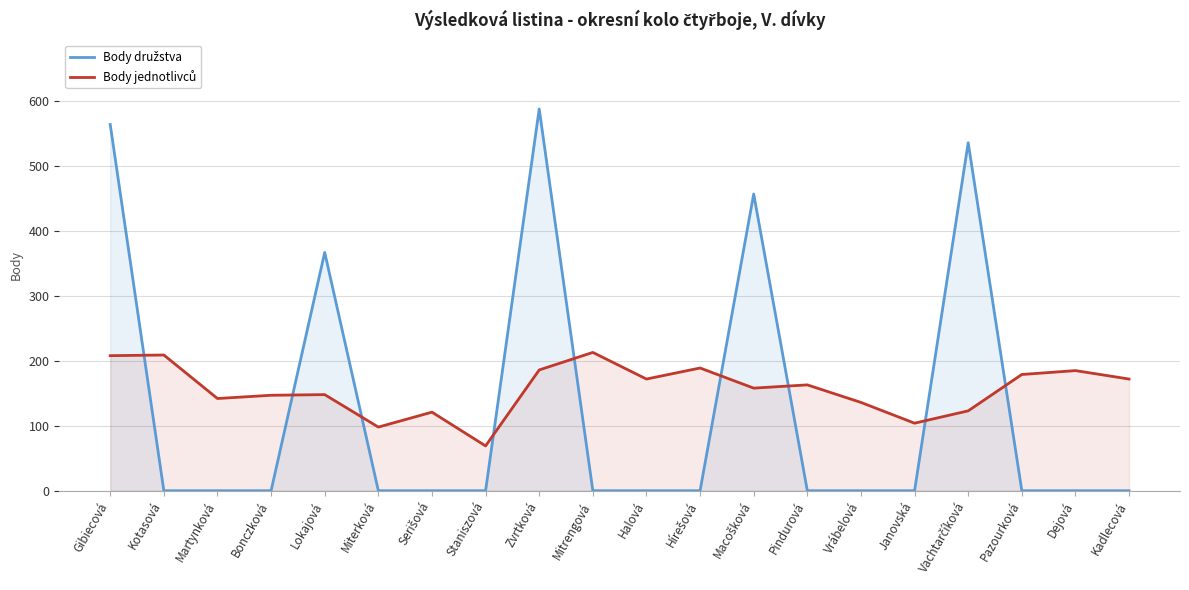

What is the average value of the Body jednotlivců series?

156